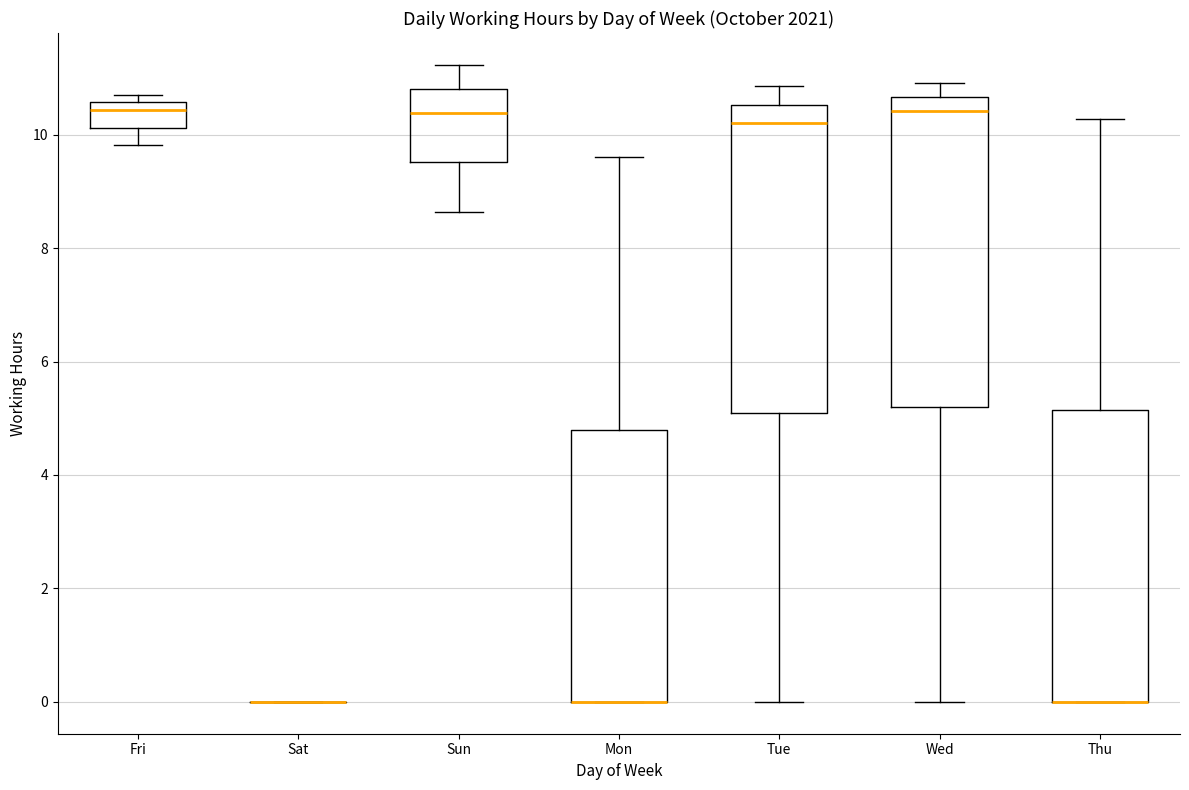

Reading left to right, transcribe this box plot: for each box, give where its median line is, the range the box spans, and where its two whiskers end, as read against the y-axis. The values are not printed on the chart, so give them approximately, as read against the axis.

Fri: median 10.4, box 10.2 to 10.6, whiskers 9.8 to 10.8
Sat: box collapsed to a line at 0.0, whiskers 0.0 to 0.0
Sun: median 10.4, box 9.6 to 10.8, whiskers 8.6 to 11.2
Mon: median 0.0 (drawn on the box's lower edge), box 0.0 to 4.8, whiskers 0.0 to 9.6
Tue: median 10.2, box 5.2 to 10.6, whiskers 0.0 to 10.8
Wed: median 10.4, box 5.2 to 10.6, whiskers 0.0 to 11.0
Thu: median 0.0 (drawn on the box's lower edge), box 0.0 to 5.2, whiskers 0.0 to 10.2